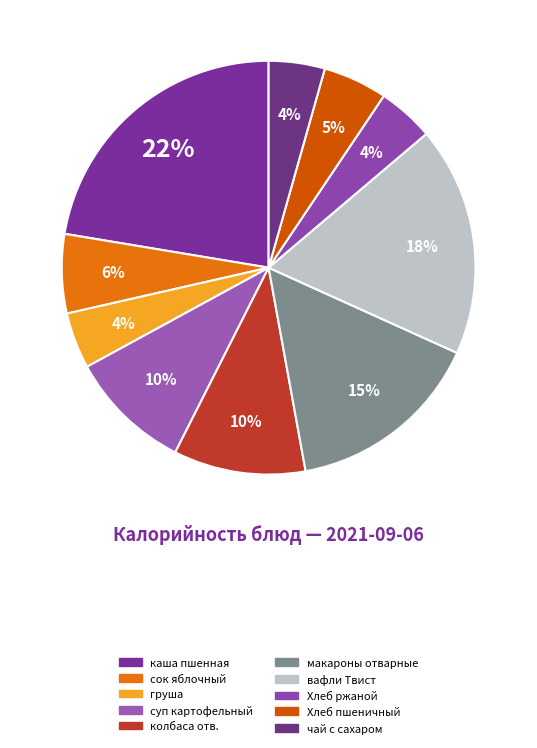

Rank the categories by value from highest to lowest.

каша пшенная, вафли Твист, макароны отварные, колбаса отв., суп картофельный, сок яблочный, Хлеб пшеничный, Хлеб ржаной, груша, чай с сахаром